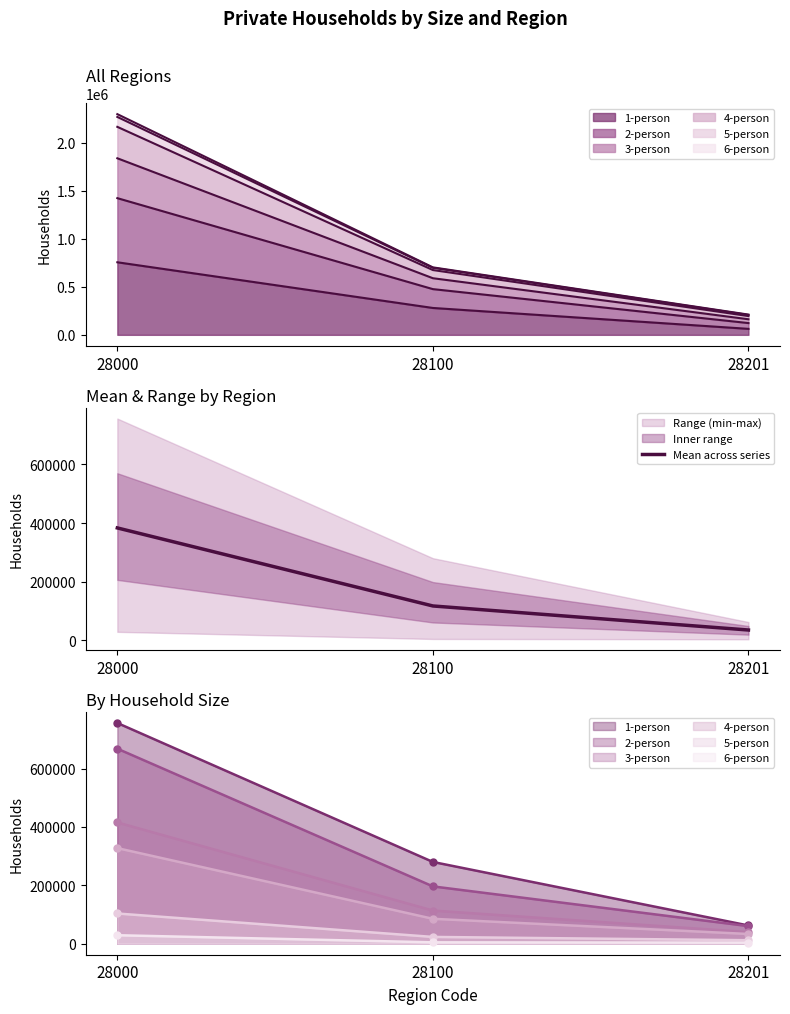

What is the change in value from 28100 to 28201?

-82005.5